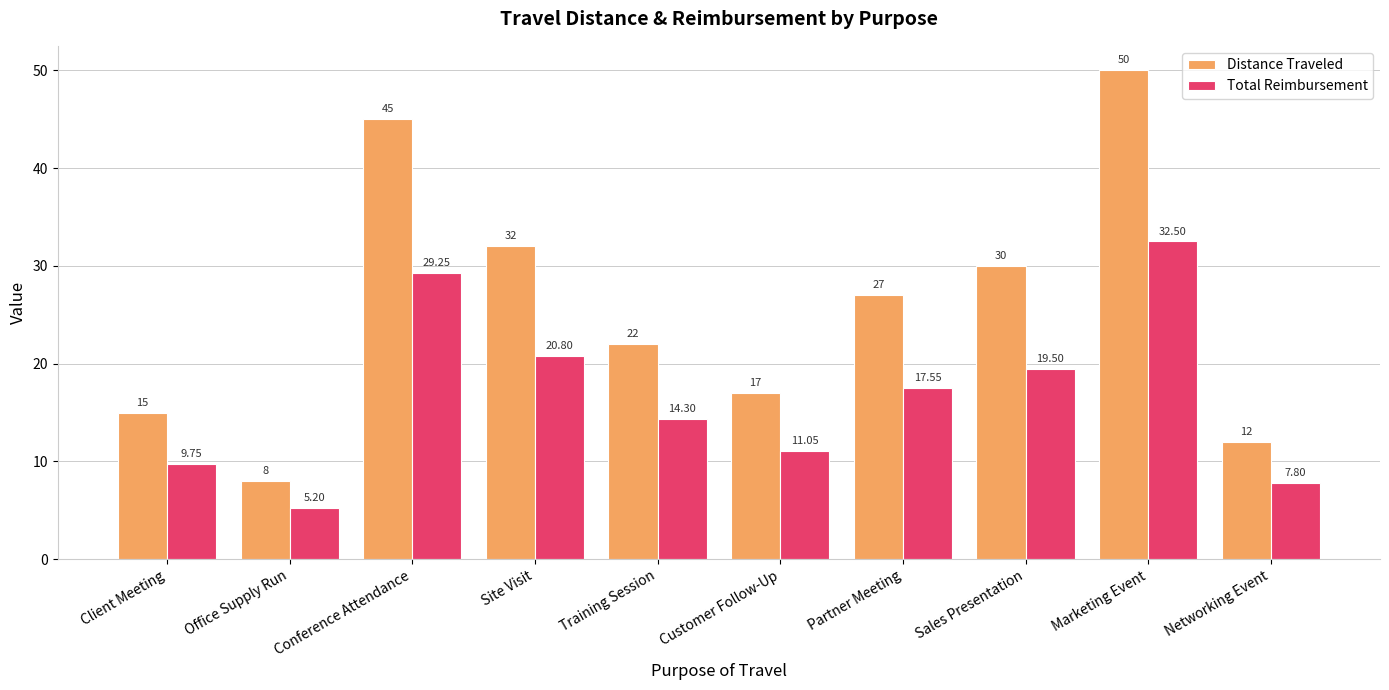

What are all the series names shown in the legend?

Distance Traveled, Total Reimbursement